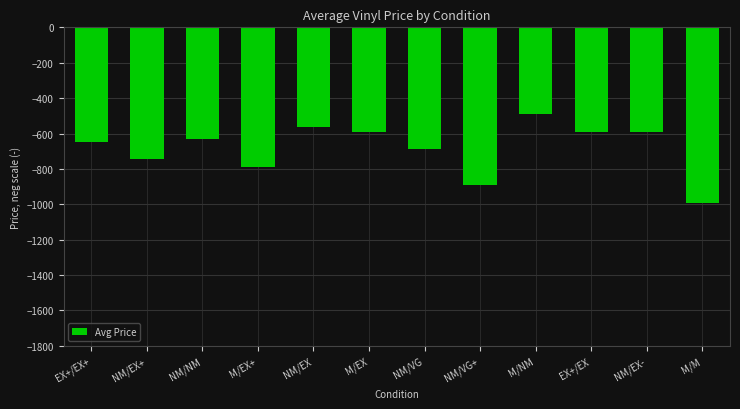

Where does the data first go above -632?

NM/EX